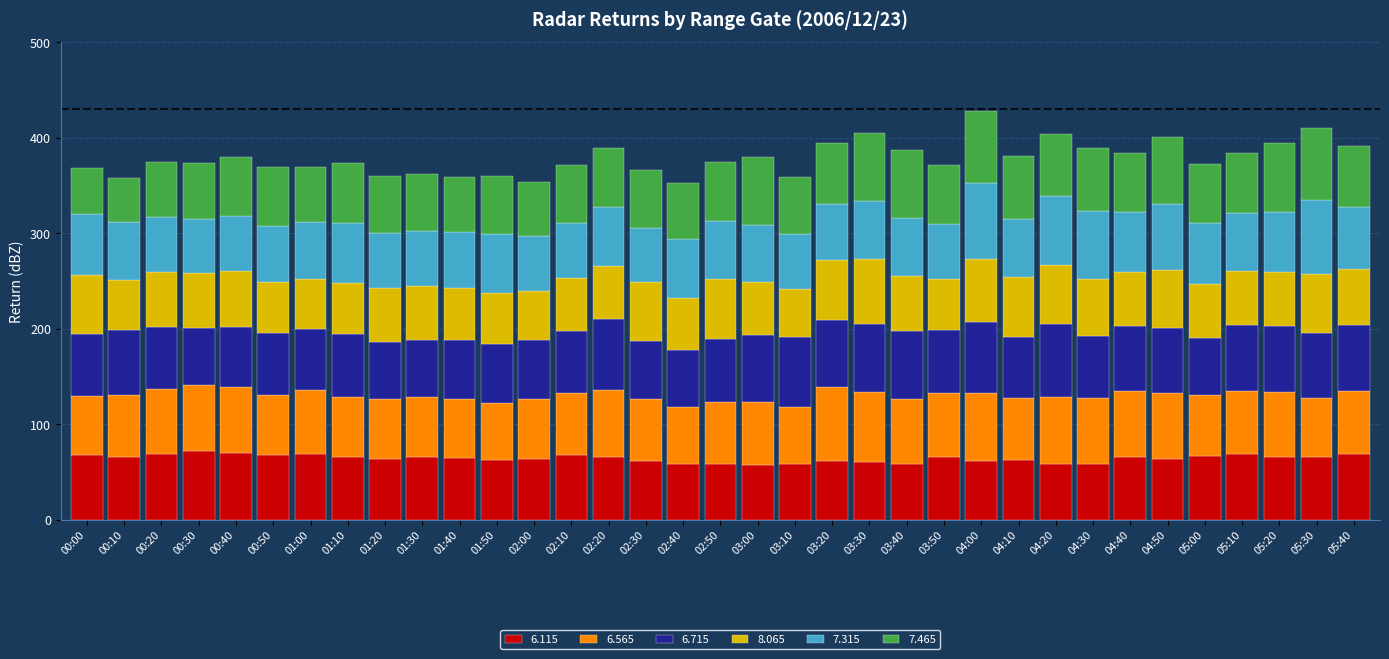

What is the total value across all series at 05:10?

384.1